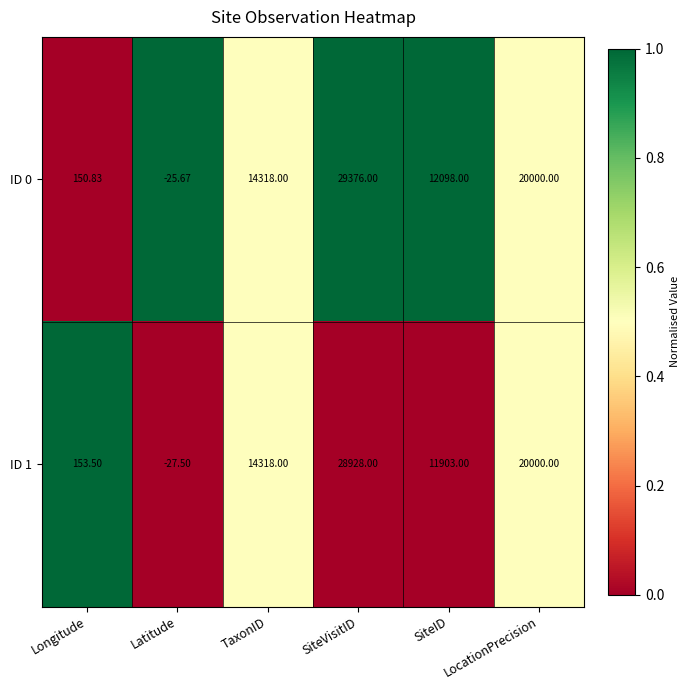

Which category has the highest value in the ID 0 series?

SiteVisitID